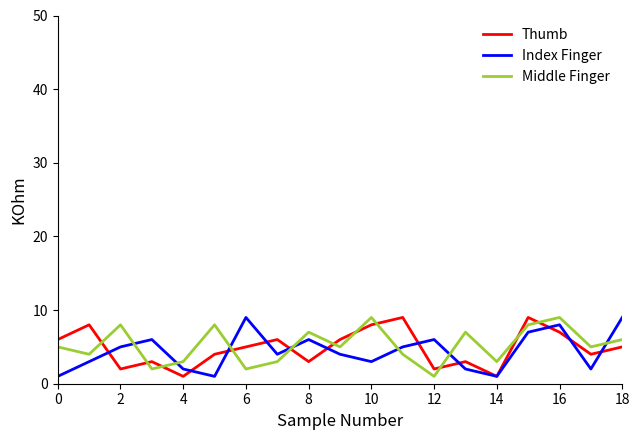

True or false: Index Finger has more than 0 points higher than both neighbors.

True